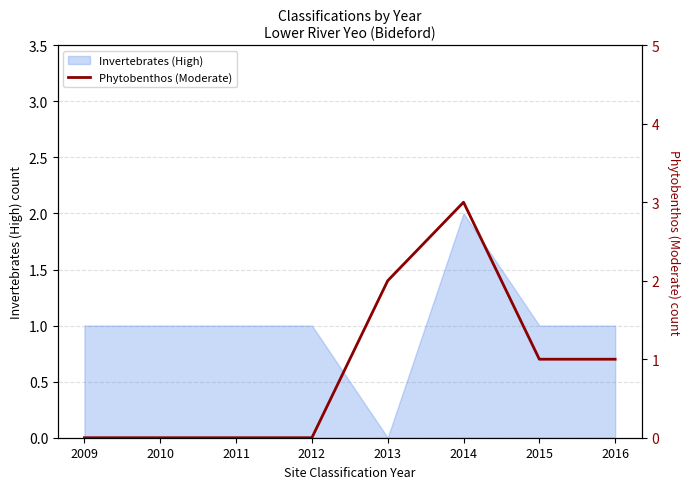

True or false: there are more than 2 points higher than both neighbors.

False